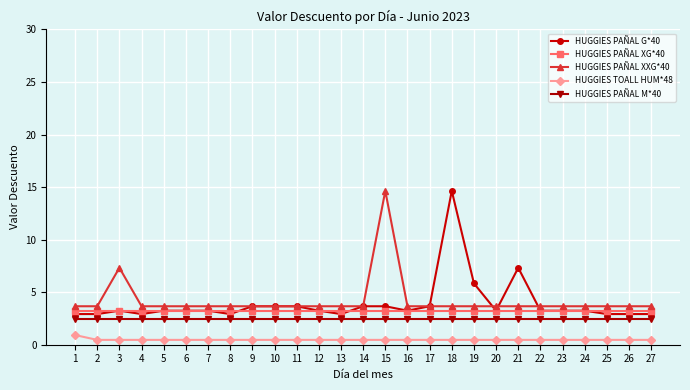

True or false: HUGGIES PAÑAL XG*40 and HUGGIES TOALL HUM*48 cross at least once.

False